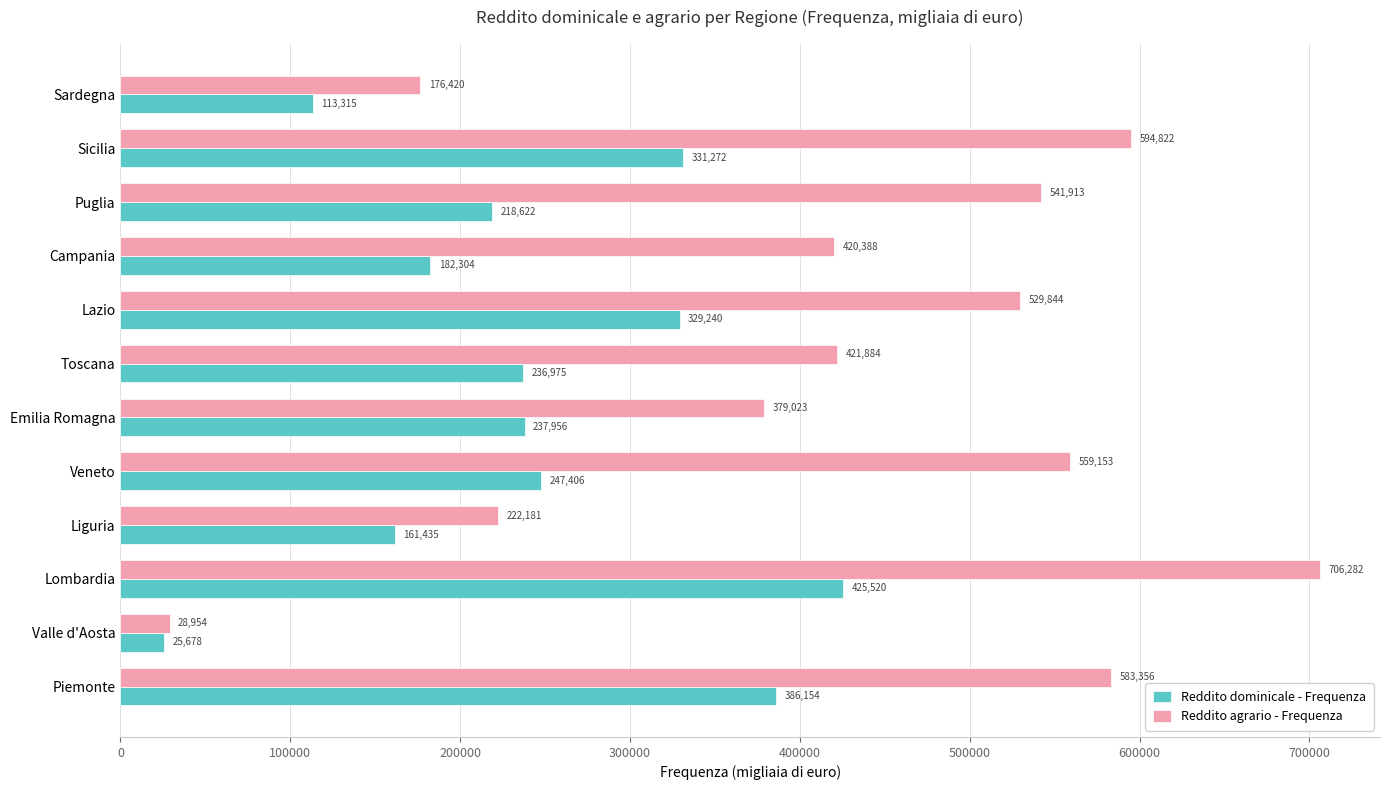

Rank the categories by Reddito dominicale - Frequenza value from highest to lowest.

Lombardia, Piemonte, Sicilia, Lazio, Veneto, Emilia Romagna, Toscana, Puglia, Campania, Liguria, Sardegna, Valle d'Aosta